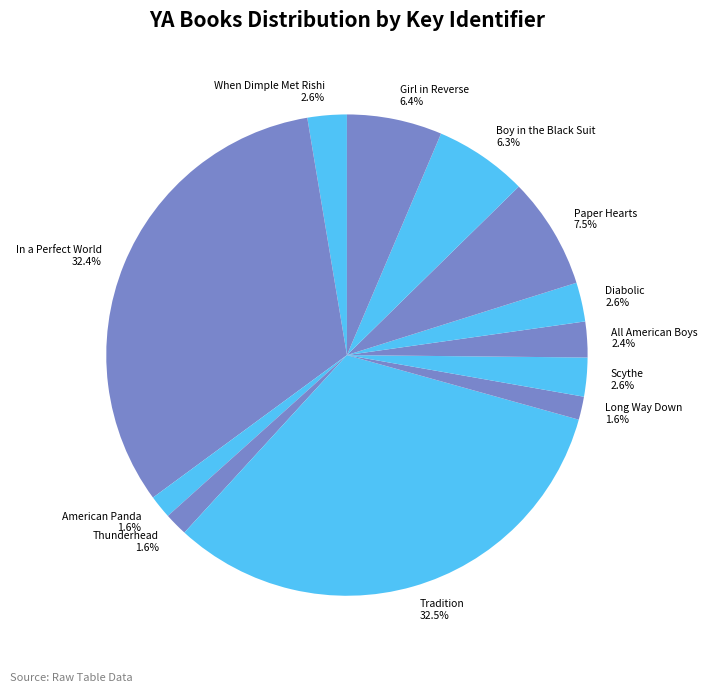

What is the ratio of the value at Boy in the Black Suit to the value at Diabolic?

2.4